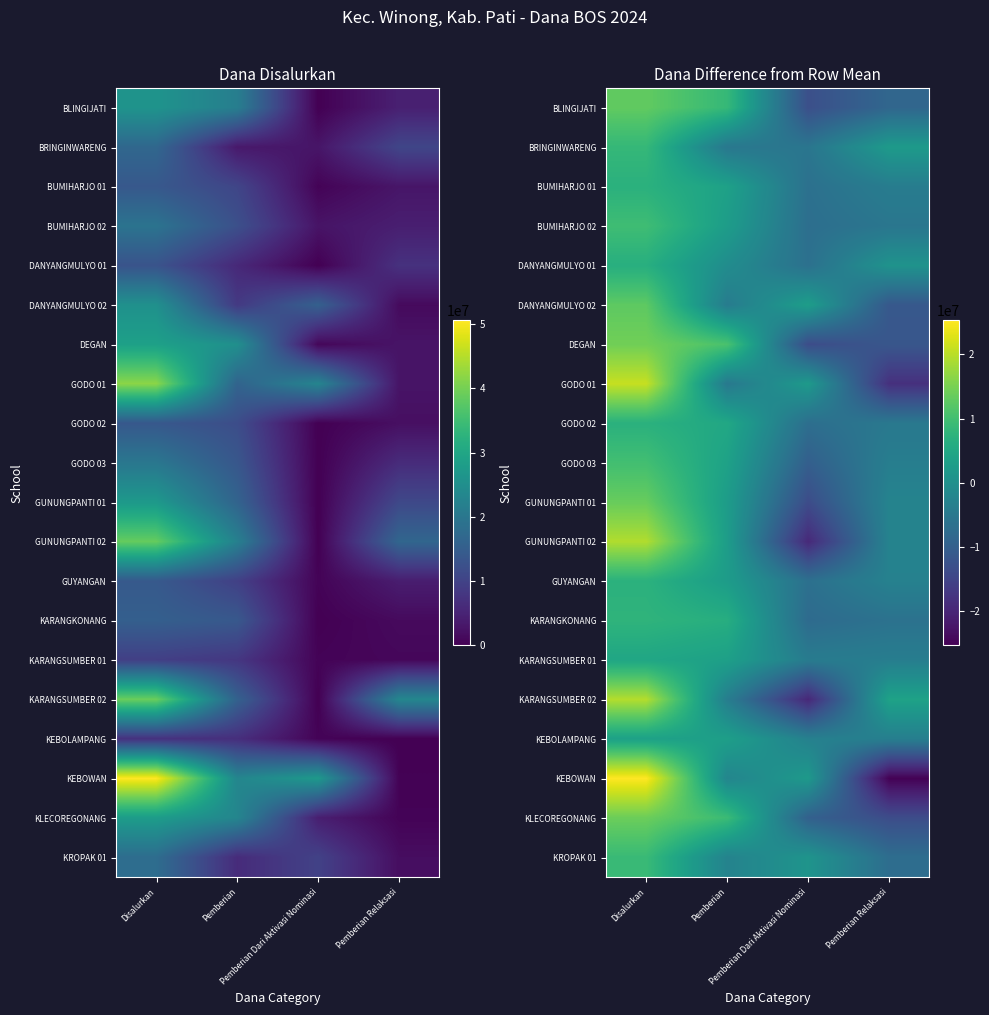

What is the difference between the second highest and minimum values in the KARANGKONANG series?

13950000